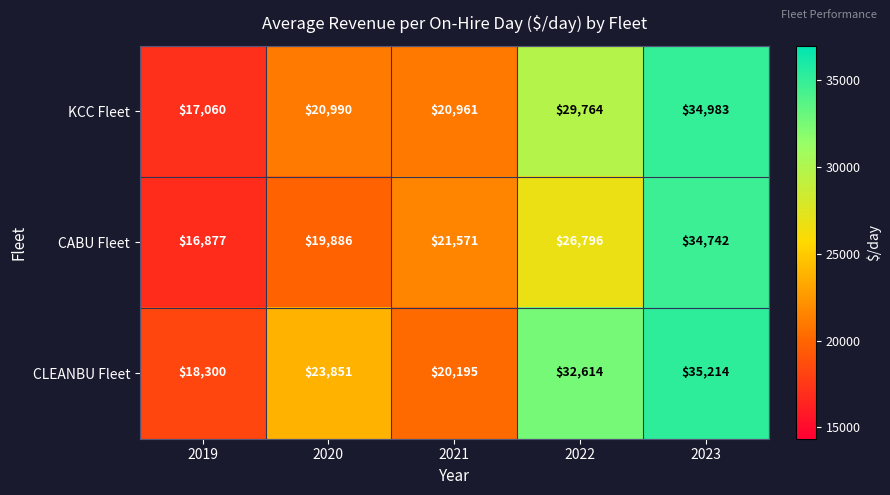

The CLEANBU Fleet series shows 25108 at 2019. True or false?

False